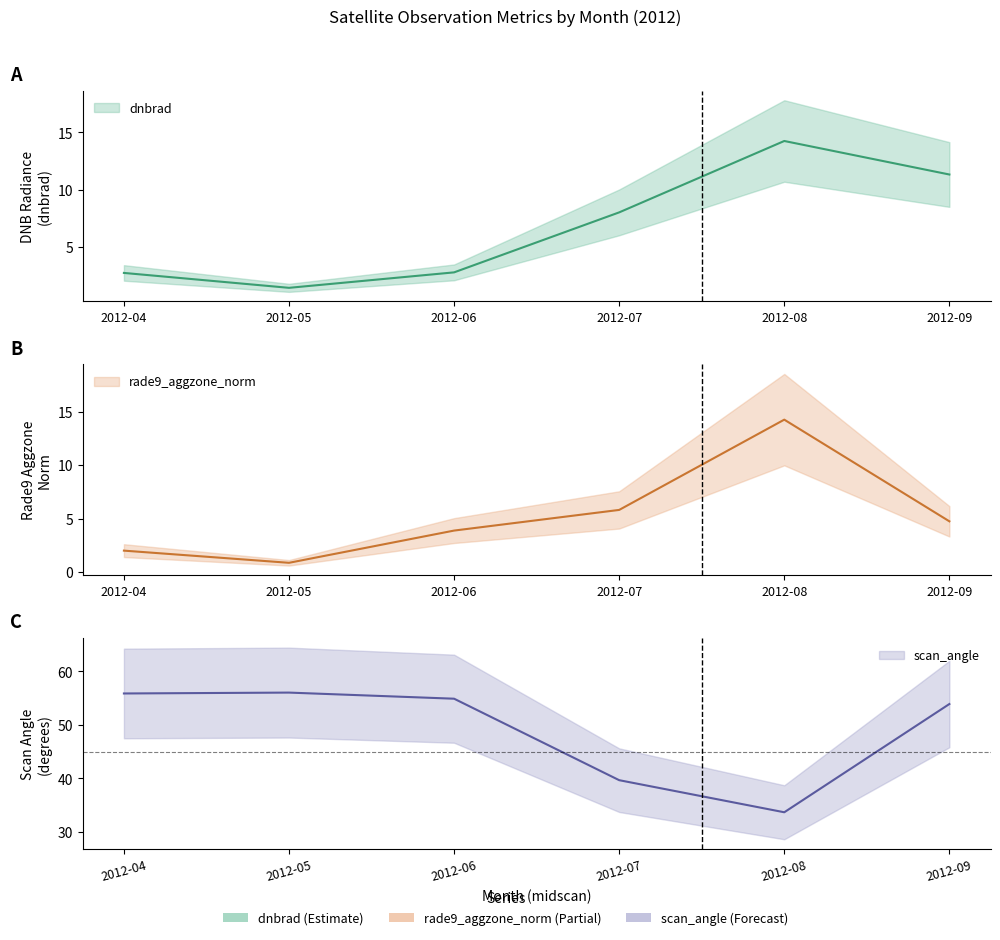

What is the difference between the highest and lowest values at 2012-07?

33.8